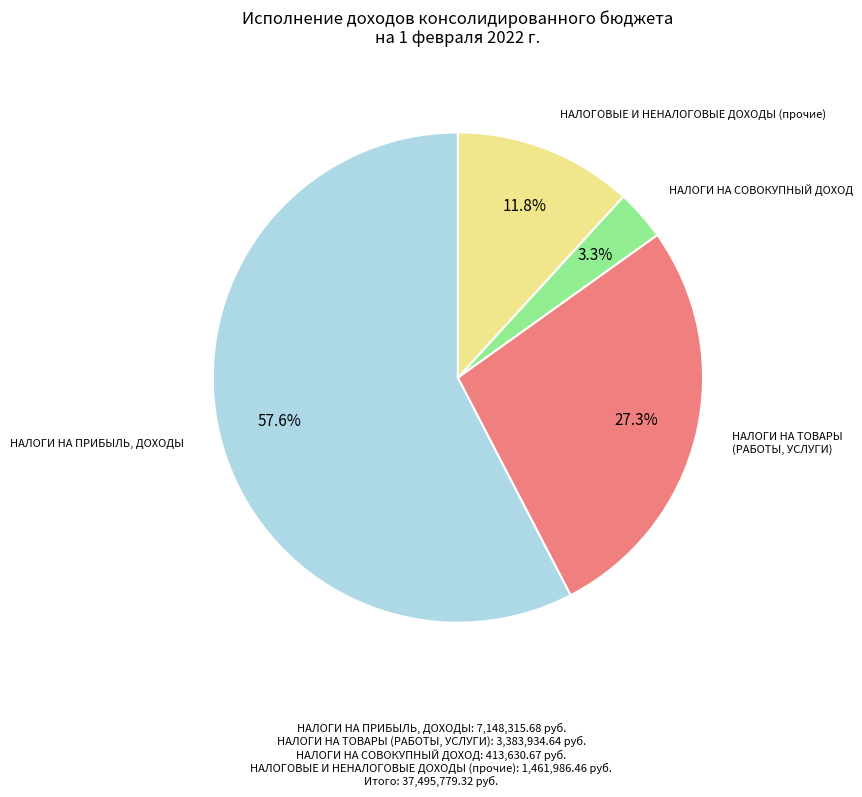

Does any single category account for the majority?

Yes